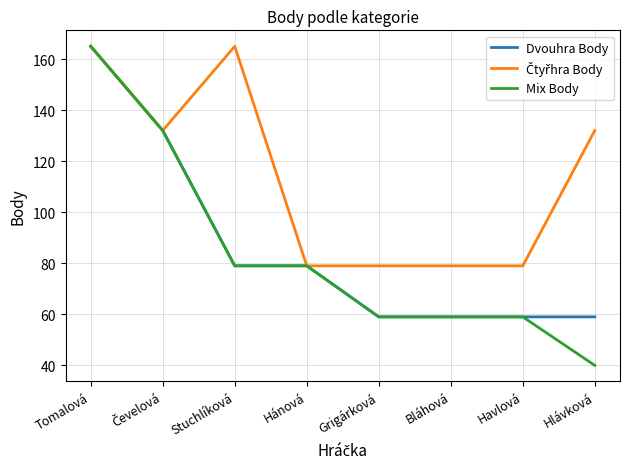

At how many categories does at least one series exceed 144?

2